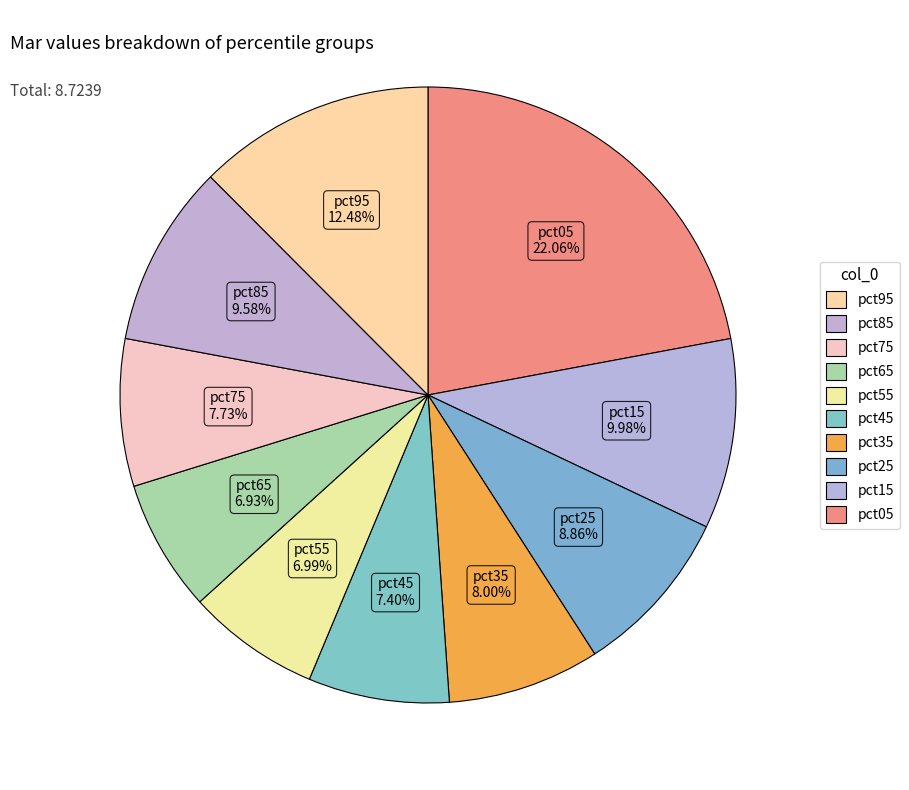

How many segments does this pie chart have?

10